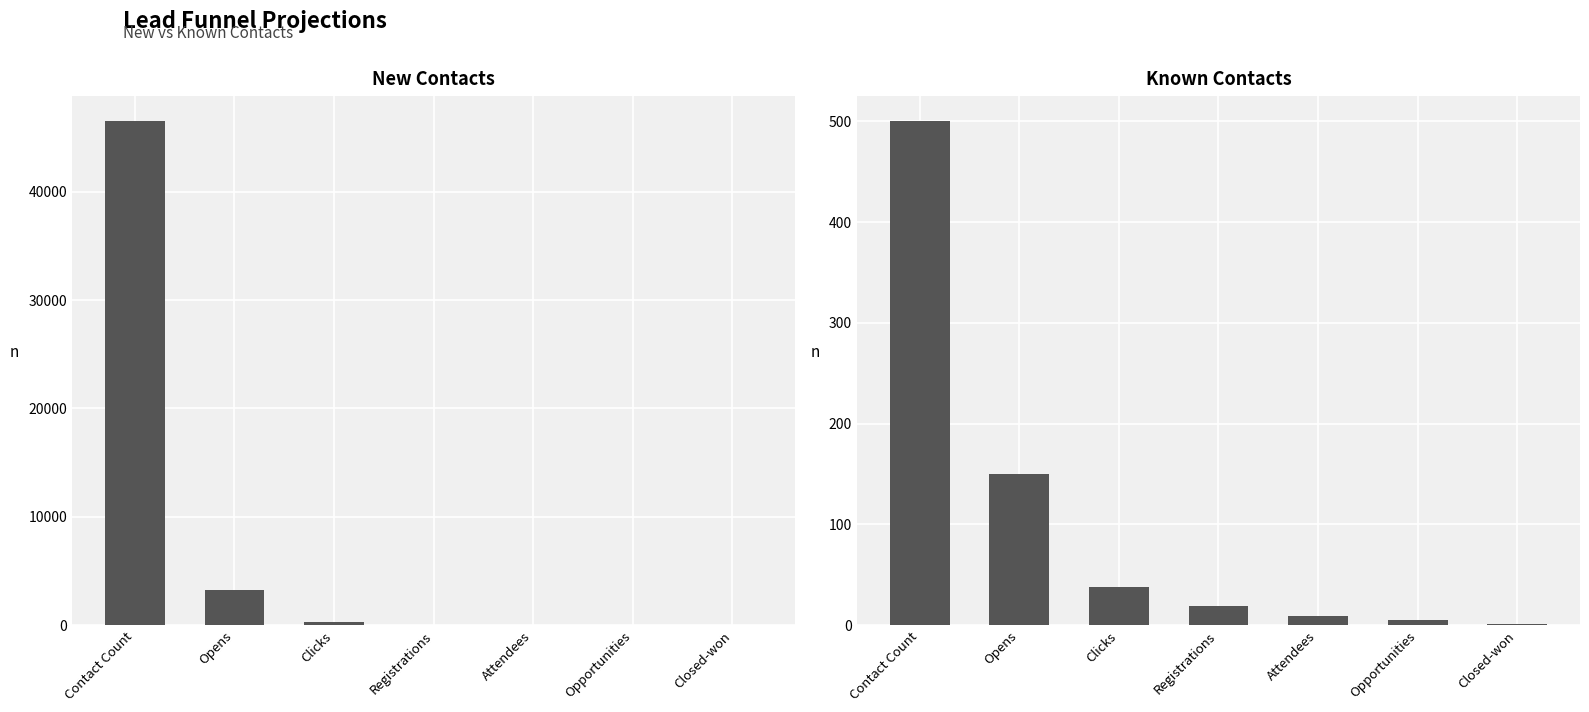

At Opens, list the series in order from smallest to largest.

Known Contacts, New Contacts